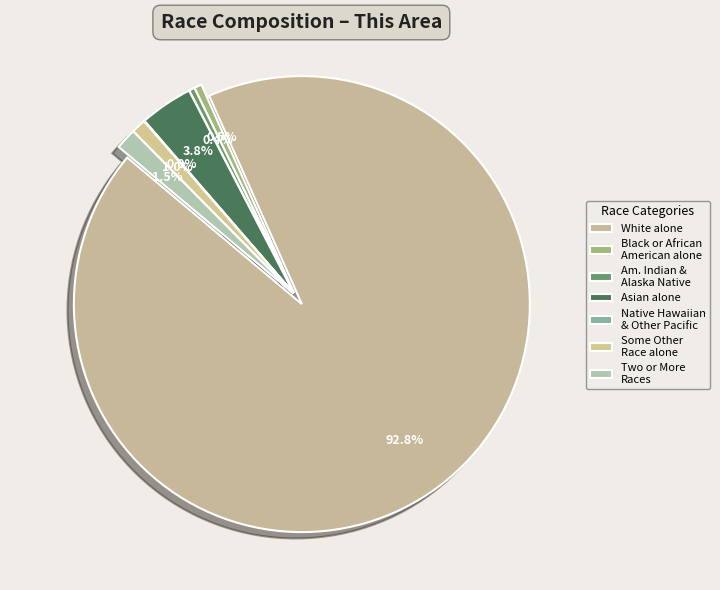

What is the majority slice?

White alone